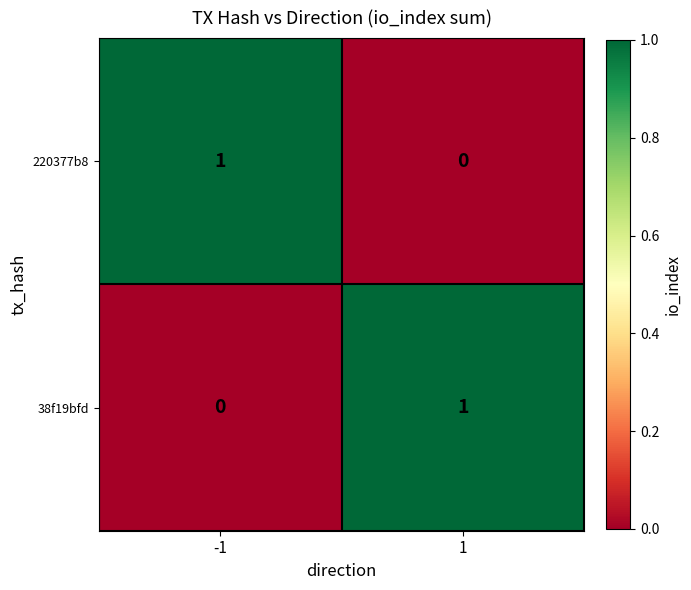

List the labels in order of 220377b8 value, largest first.

-1, 1